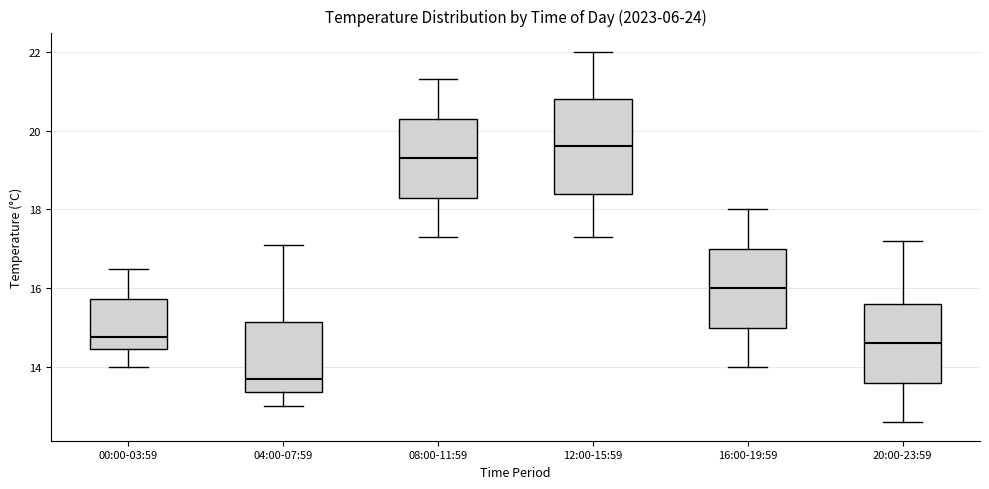

Reading left to right, read every box against the y-axis: the position of its median line, the range the box covers, and the ends of its whiskers. The values are not printed on the chart, so give them approximately, as read against the axis.

00:00-03:59: median 14.8, box 14.4 to 15.8, whiskers 14.0 to 16.6
04:00-07:59: median 13.8, box 13.4 to 15.2, whiskers 13.0 to 17.2
08:00-11:59: median 19.4, box 18.4 to 20.4, whiskers 17.4 to 21.4
12:00-15:59: median 19.6, box 18.4 to 20.8, whiskers 17.4 to 22.0
16:00-19:59: median 16.0, box 15.0 to 17.0, whiskers 14.0 to 18.0
20:00-23:59: median 14.6, box 13.6 to 15.6, whiskers 12.6 to 17.2